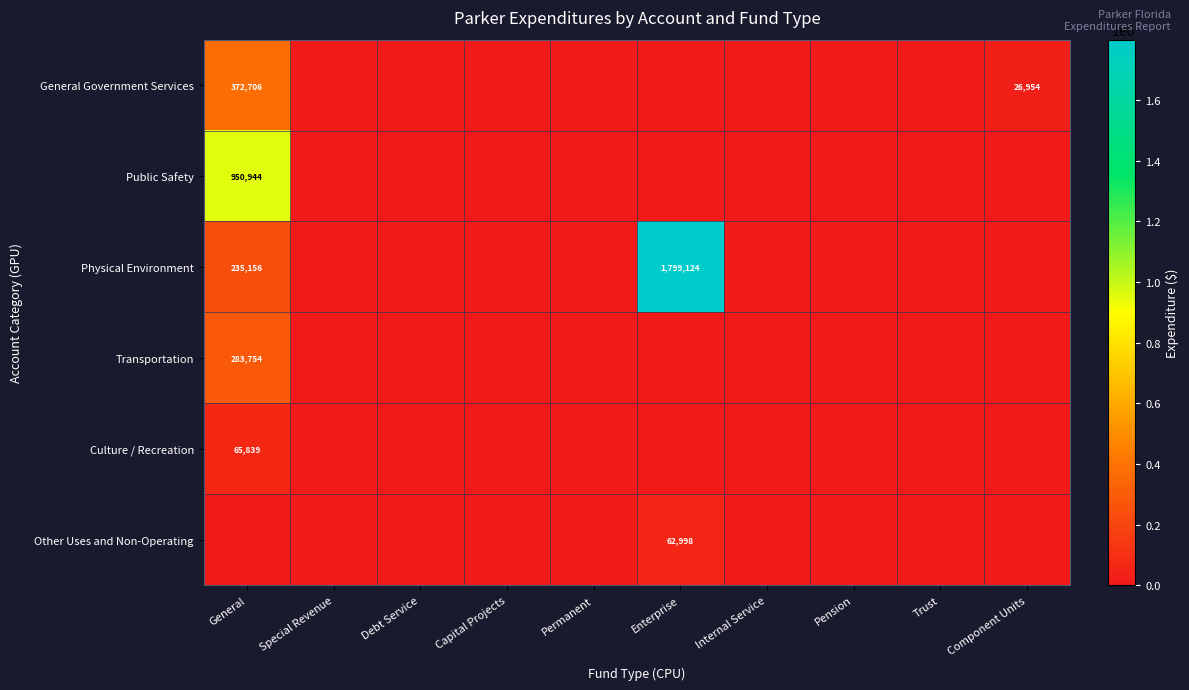

The value of Public Safety at General is 1412898. True or false?

False